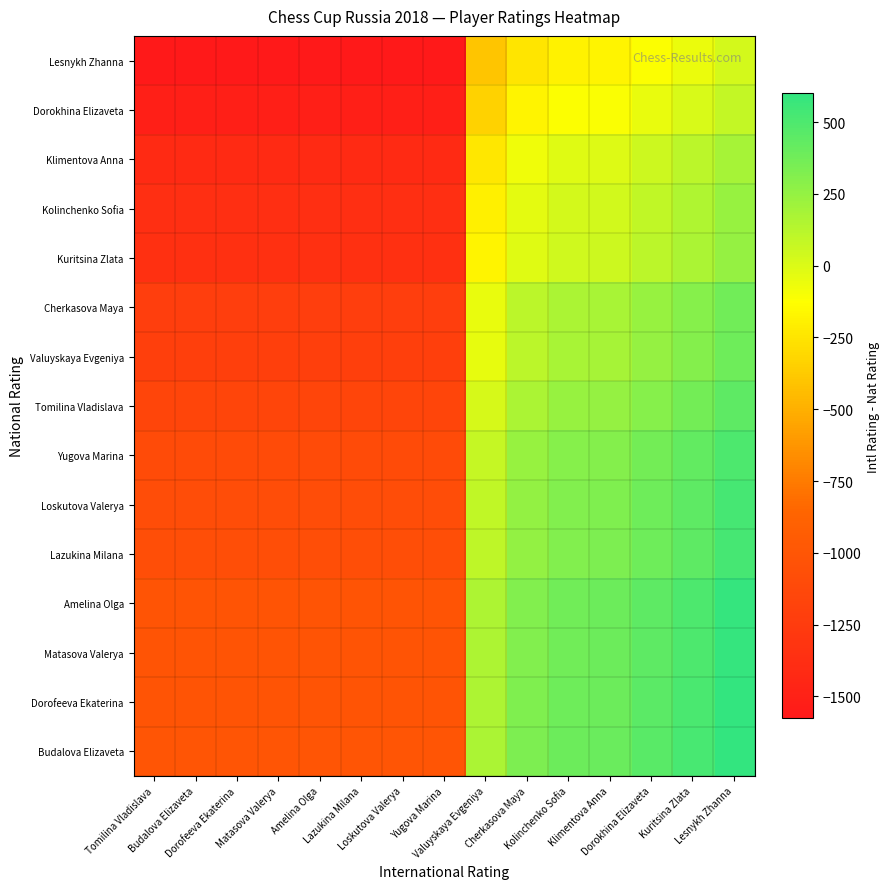

Reading right to left, list all the values displayed in this chart.

Lesnykh Zhanna: Lesnykh Zhanna=23	Kuritsina Zlata=-58	Dorokhina Elizaveta=-119	Klimentova Anna=-174	Kolinchenko Sofia=-184	Cherkasova Maya=-247	Valuyskaya Evgeniya=-403	Yugova Marina=-1577	Loskutova Valerya=-1577	Lazukina Milana=-1577	Amelina Olga=-1577	Matasova Valerya=-1577	Dorofeeva Ekaterina=-1577	Budalova Elizaveta=-1577	Tomilina Vladislava=-1577
Dorokhina Elizaveta: Lesnykh Zhanna=88	Kuritsina Zlata=7	Dorokhina Elizaveta=-54	Klimentova Anna=-109	Kolinchenko Sofia=-119	Cherkasova Maya=-182	Valuyskaya Evgeniya=-338	Yugova Marina=-1512	Loskutova Valerya=-1512	Lazukina Milana=-1512	Amelina Olga=-1512	Matasova Valerya=-1512	Dorofeeva Ekaterina=-1512	Budalova Elizaveta=-1512	Tomilina Vladislava=-1512
Klimentova Anna: Lesnykh Zhanna=191	Kuritsina Zlata=110	Dorokhina Elizaveta=49	Klimentova Anna=-6	Kolinchenko Sofia=-16	Cherkasova Maya=-79	Valuyskaya Evgeniya=-235	Yugova Marina=-1409	Loskutova Valerya=-1409	Lazukina Milana=-1409	Amelina Olga=-1409	Matasova Valerya=-1409	Dorofeeva Ekaterina=-1409	Budalova Elizaveta=-1409	Tomilina Vladislava=-1409
Kolinchenko Sofia: Lesnykh Zhanna=235	Kuritsina Zlata=154	Dorokhina Elizaveta=93	Klimentova Anna=38	Kolinchenko Sofia=28	Cherkasova Maya=-35	Valuyskaya Evgeniya=-191	Yugova Marina=-1365	Loskutova Valerya=-1365	Lazukina Milana=-1365	Amelina Olga=-1365	Matasova Valerya=-1365	Dorofeeva Ekaterina=-1365	Budalova Elizaveta=-1365	Tomilina Vladislava=-1365
Kuritsina Zlata: Lesnykh Zhanna=250	Kuritsina Zlata=169	Dorokhina Elizaveta=108	Klimentova Anna=53	Kolinchenko Sofia=43	Cherkasova Maya=-20	Valuyskaya Evgeniya=-176	Yugova Marina=-1350	Loskutova Valerya=-1350	Lazukina Milana=-1350	Amelina Olga=-1350	Matasova Valerya=-1350	Dorofeeva Ekaterina=-1350	Budalova Elizaveta=-1350	Tomilina Vladislava=-1350
Cherkasova Maya: Lesnykh Zhanna=378	Kuritsina Zlata=297	Dorokhina Elizaveta=236	Klimentova Anna=181	Kolinchenko Sofia=171	Cherkasova Maya=108	Valuyskaya Evgeniya=-48	Yugova Marina=-1222	Loskutova Valerya=-1222	Lazukina Milana=-1222	Amelina Olga=-1222	Matasova Valerya=-1222	Dorofeeva Ekaterina=-1222	Budalova Elizaveta=-1222	Tomilina Vladislava=-1222
Valuyskaya Evgeniya: Lesnykh Zhanna=385	Kuritsina Zlata=304	Dorokhina Elizaveta=243	Klimentova Anna=188	Kolinchenko Sofia=178	Cherkasova Maya=115	Valuyskaya Evgeniya=-41	Yugova Marina=-1215	Loskutova Valerya=-1215	Lazukina Milana=-1215	Amelina Olga=-1215	Matasova Valerya=-1215	Dorofeeva Ekaterina=-1215	Budalova Elizaveta=-1215	Tomilina Vladislava=-1215
Tomilina Vladislava: Lesnykh Zhanna=444	Kuritsina Zlata=363	Dorokhina Elizaveta=302	Klimentova Anna=247	Kolinchenko Sofia=237	Cherkasova Maya=174	Valuyskaya Evgeniya=18	Yugova Marina=-1156	Loskutova Valerya=-1156	Lazukina Milana=-1156	Amelina Olga=-1156	Matasova Valerya=-1156	Dorofeeva Ekaterina=-1156	Budalova Elizaveta=-1156	Tomilina Vladislava=-1156
Yugova Marina: Lesnykh Zhanna=505	Kuritsina Zlata=424	Dorokhina Elizaveta=363	Klimentova Anna=308	Kolinchenko Sofia=298	Cherkasova Maya=235	Valuyskaya Evgeniya=79	Yugova Marina=-1095	Loskutova Valerya=-1095	Lazukina Milana=-1095	Amelina Olga=-1095	Matasova Valerya=-1095	Dorofeeva Ekaterina=-1095	Budalova Elizaveta=-1095	Tomilina Vladislava=-1095
Loskutova Valerya: Lesnykh Zhanna=524	Kuritsina Zlata=443	Dorokhina Elizaveta=382	Klimentova Anna=327	Kolinchenko Sofia=317	Cherkasova Maya=254	Valuyskaya Evgeniya=98	Yugova Marina=-1076	Loskutova Valerya=-1076	Lazukina Milana=-1076	Amelina Olga=-1076	Matasova Valerya=-1076	Dorofeeva Ekaterina=-1076	Budalova Elizaveta=-1076	Tomilina Vladislava=-1076
Lazukina Milana: Lesnykh Zhanna=526	Kuritsina Zlata=445	Dorokhina Elizaveta=384	Klimentova Anna=329	Kolinchenko Sofia=319	Cherkasova Maya=256	Valuyskaya Evgeniya=100	Yugova Marina=-1074	Loskutova Valerya=-1074	Lazukina Milana=-1074	Amelina Olga=-1074	Matasova Valerya=-1074	Dorofeeva Ekaterina=-1074	Budalova Elizaveta=-1074	Tomilina Vladislava=-1074
Amelina Olga: Lesnykh Zhanna=585	Kuritsina Zlata=504	Dorokhina Elizaveta=443	Klimentova Anna=388	Kolinchenko Sofia=378	Cherkasova Maya=315	Valuyskaya Evgeniya=159	Yugova Marina=-1015	Loskutova Valerya=-1015	Lazukina Milana=-1015	Amelina Olga=-1015	Matasova Valerya=-1015	Dorofeeva Ekaterina=-1015	Budalova Elizaveta=-1015	Tomilina Vladislava=-1015
Matasova Valerya: Lesnykh Zhanna=585	Kuritsina Zlata=504	Dorokhina Elizaveta=443	Klimentova Anna=388	Kolinchenko Sofia=378	Cherkasova Maya=315	Valuyskaya Evgeniya=159	Yugova Marina=-1015	Loskutova Valerya=-1015	Lazukina Milana=-1015	Amelina Olga=-1015	Matasova Valerya=-1015	Dorofeeva Ekaterina=-1015	Budalova Elizaveta=-1015	Tomilina Vladislava=-1015
Dorofeeva Ekaterina: Lesnykh Zhanna=592	Kuritsina Zlata=511	Dorokhina Elizaveta=450	Klimentova Anna=395	Kolinchenko Sofia=385	Cherkasova Maya=322	Valuyskaya Evgeniya=166	Yugova Marina=-1008	Loskutova Valerya=-1008	Lazukina Milana=-1008	Amelina Olga=-1008	Matasova Valerya=-1008	Dorofeeva Ekaterina=-1008	Budalova Elizaveta=-1008	Tomilina Vladislava=-1008
Budalova Elizaveta: Lesnykh Zhanna=600	Kuritsina Zlata=519	Dorokhina Elizaveta=458	Klimentova Anna=403	Kolinchenko Sofia=393	Cherkasova Maya=330	Valuyskaya Evgeniya=174	Yugova Marina=-1000	Loskutova Valerya=-1000	Lazukina Milana=-1000	Amelina Olga=-1000	Matasova Valerya=-1000	Dorofeeva Ekaterina=-1000	Budalova Elizaveta=-1000	Tomilina Vladislava=-1000